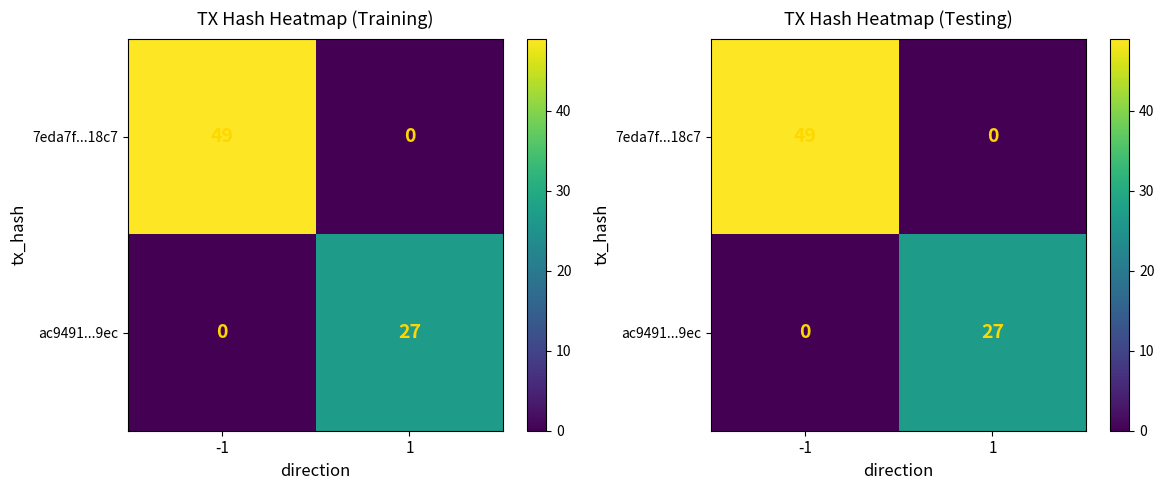

Is the value of ac9491...9ec at 1 greater than the value of 7eda7f...18c7 at -1?

No